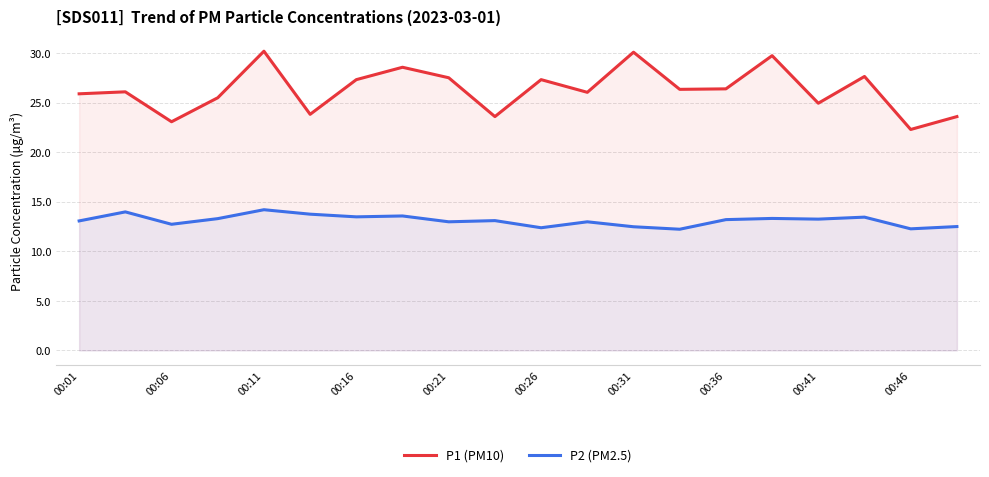

What is the difference between the maximum and second lowest values in the P1 (PM10) series?

7.1